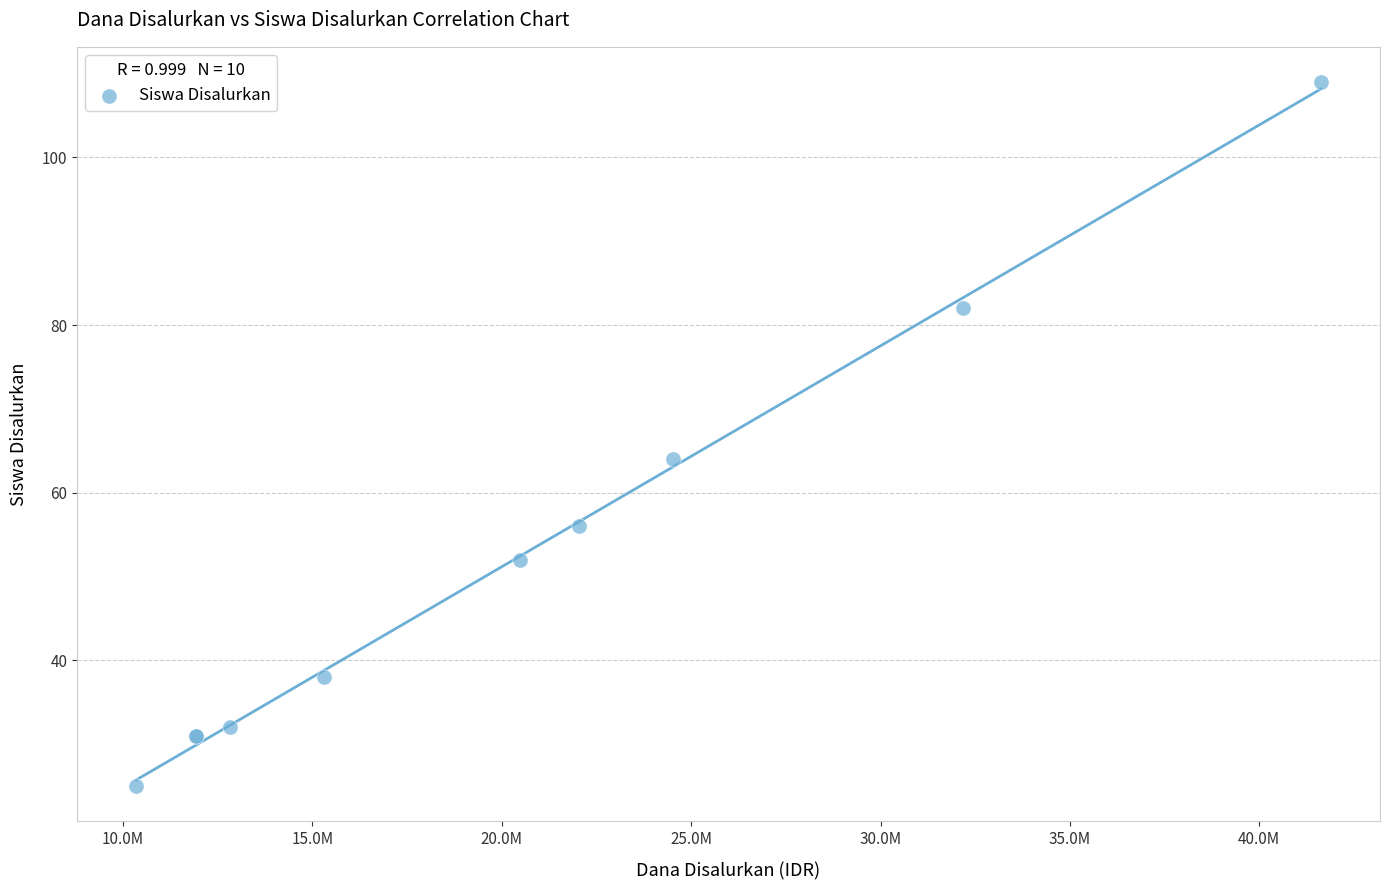

What Y value in the scatter plot is closest to 67?

64